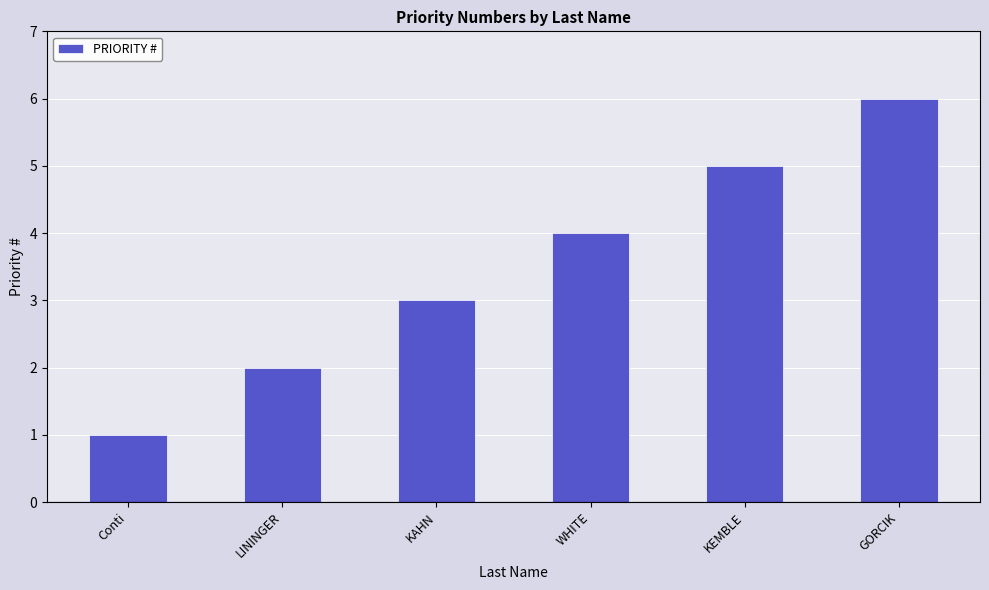

What is the change in value from Conti to WHITE?

+3